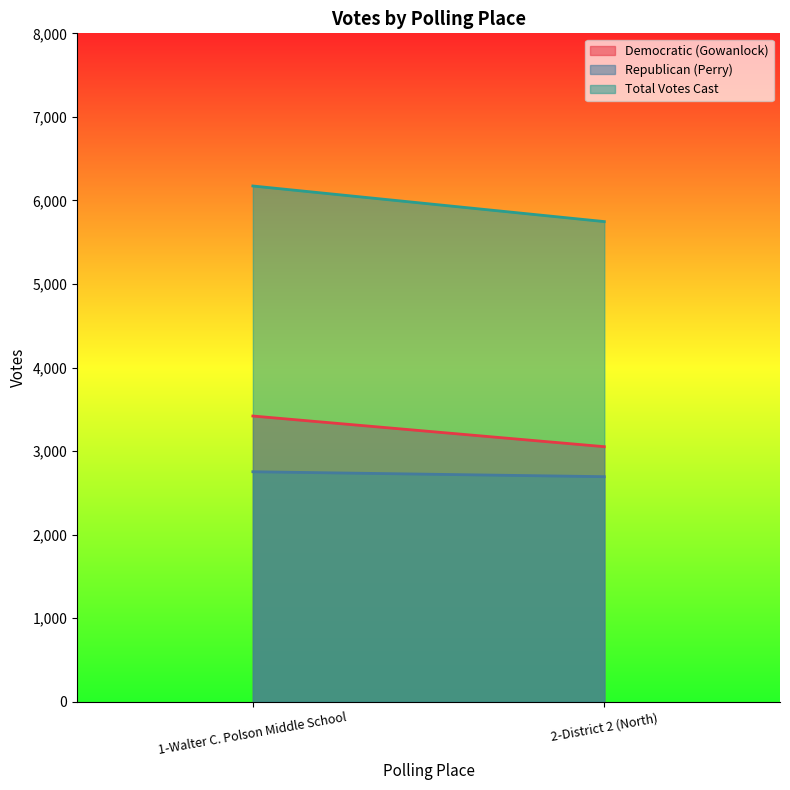

What is the sum of all Republican (Perry) values?

5447